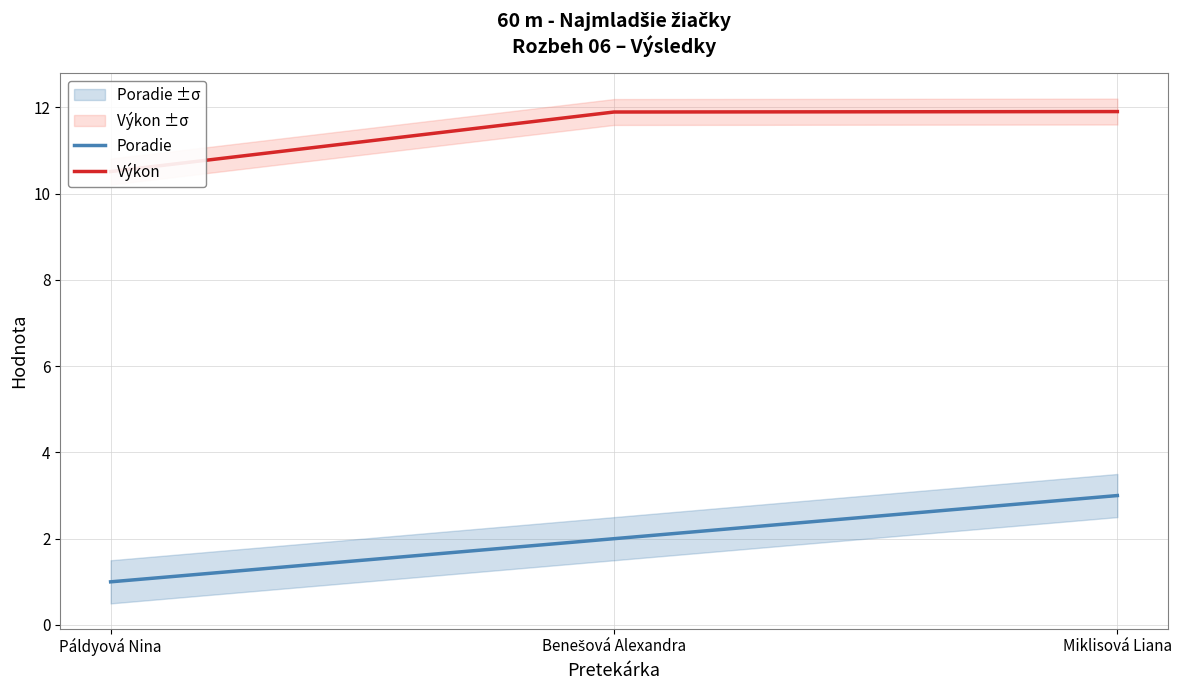

Reading left to right, transcribe all the data shown in this chart.

Poradie: 1.0	2.0	3.0
Výkon: 10.5	11.9	11.9